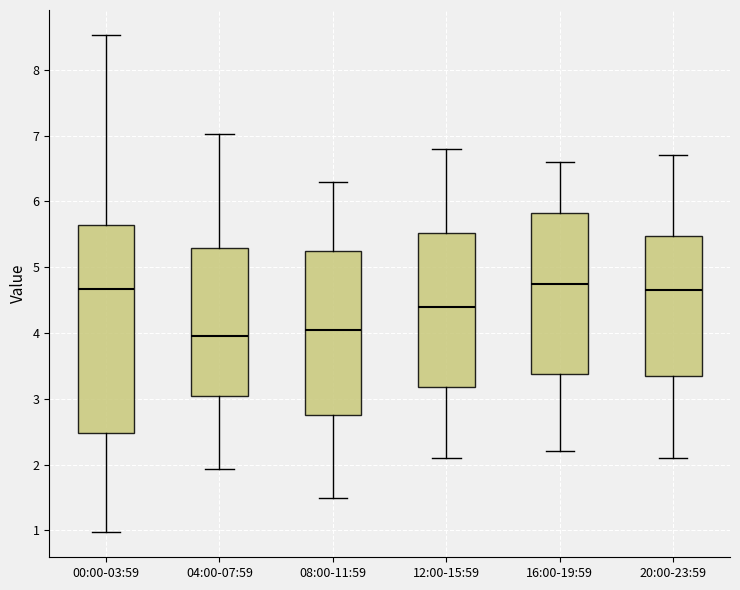

Reading left to right, transcribe this box plot: for each box, give where its median line is, the range the box spans, and where its two whiskers end, as read against the y-axis. The values are not printed on the chart, so give them approximately, as read against the axis.

00:00-03:59: median 4.7, box 2.5 to 5.6, whiskers 1.0 to 8.5
04:00-07:59: median 4.0, box 3.1 to 5.3, whiskers 1.9 to 7.0
08:00-11:59: median 4.1, box 2.8 to 5.3, whiskers 1.5 to 6.3
12:00-15:59: median 4.4, box 3.2 to 5.5, whiskers 2.1 to 6.8
16:00-19:59: median 4.8, box 3.4 to 5.8, whiskers 2.2 to 6.6
20:00-23:59: median 4.7, box 3.4 to 5.5, whiskers 2.1 to 6.7